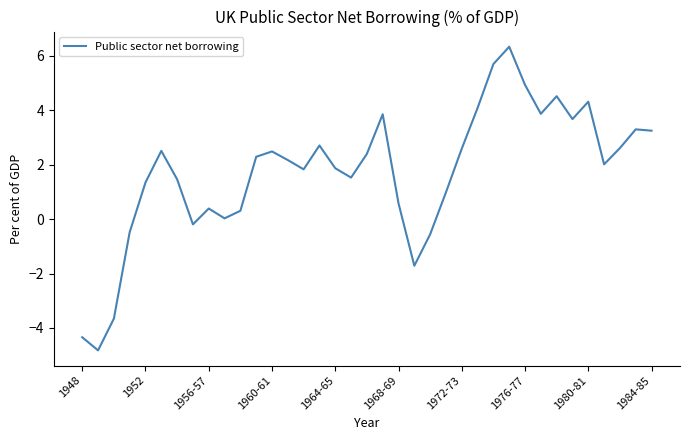

What is the smallest value displayed?

-4.8